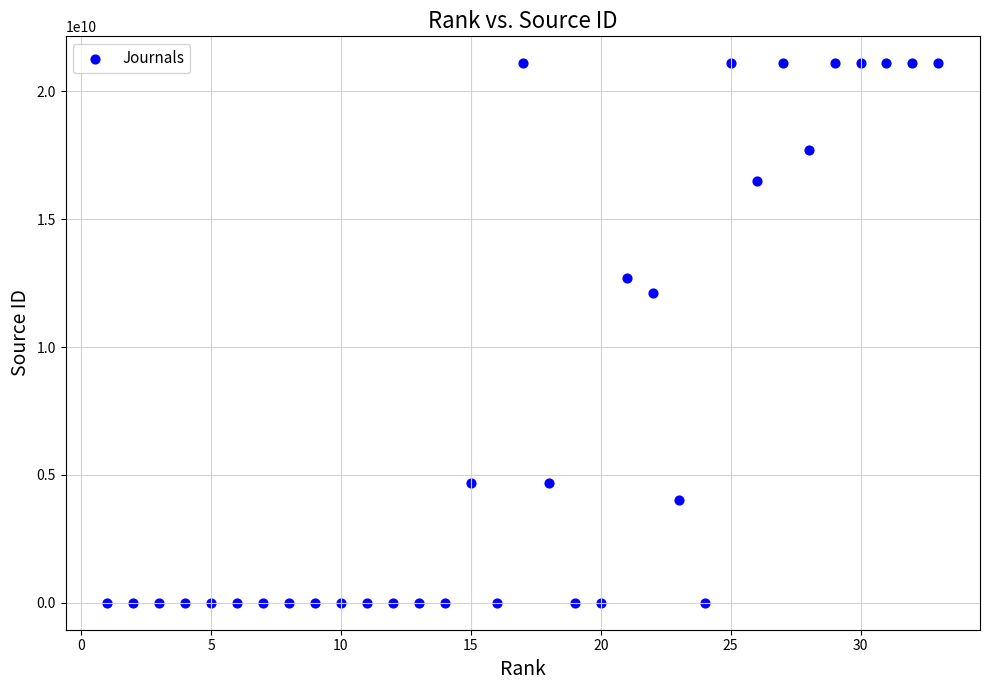

What Y value in the scatter plot is closest to 10550445942?

12100157221